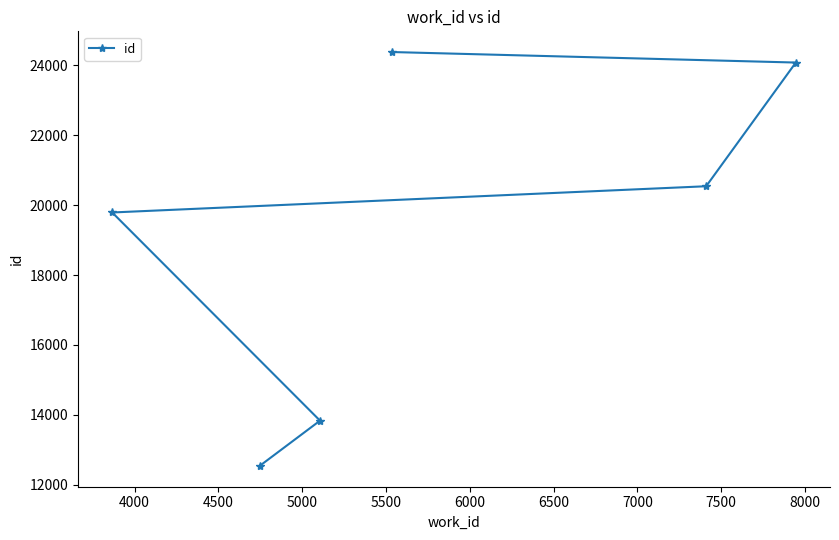

Does the chart have visible grid lines?

No